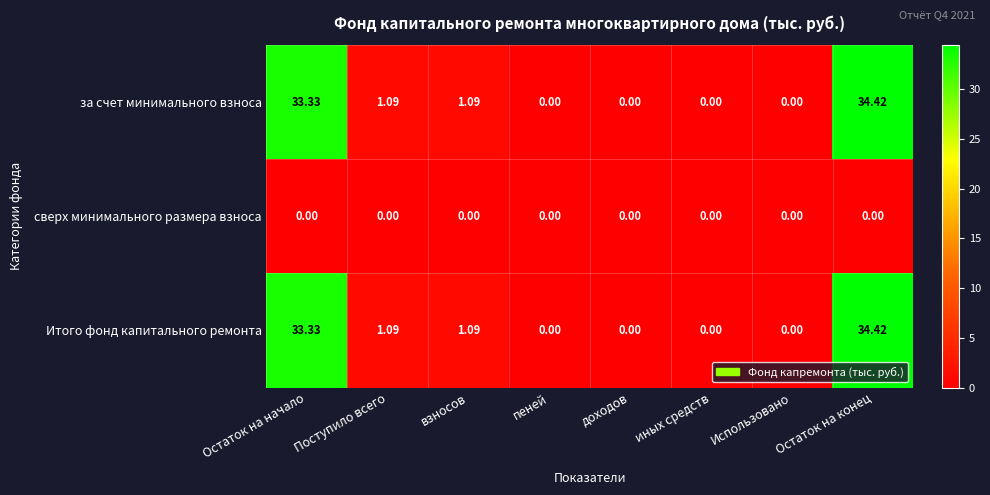

Where does the Итого фонд капитального ремонта series first go above 1?

Остаток на начало